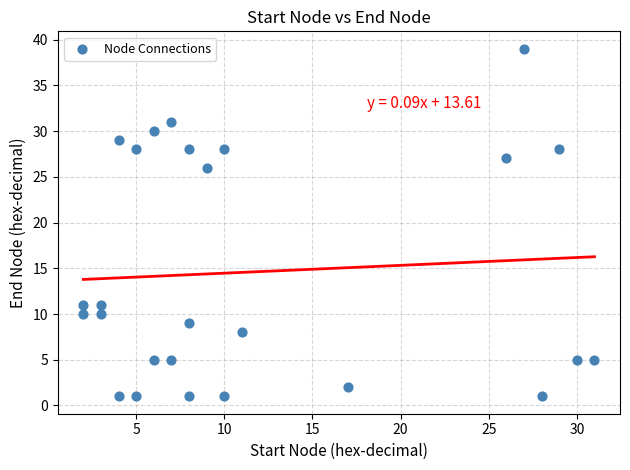

What Y value in the scatter plot is closest to 20?

26